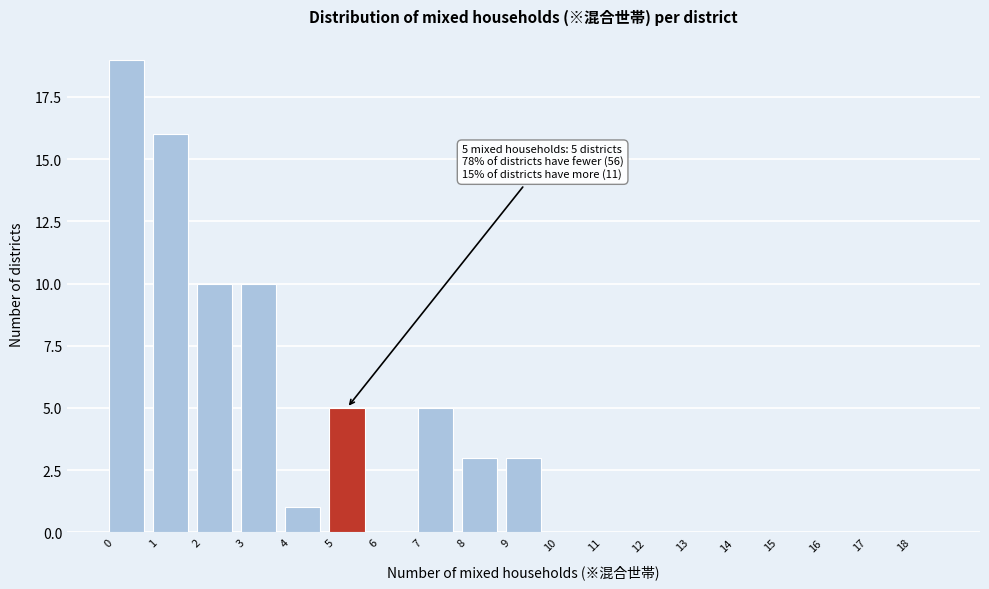

Which range on the x-axis has the tallest bar?

0 to 1